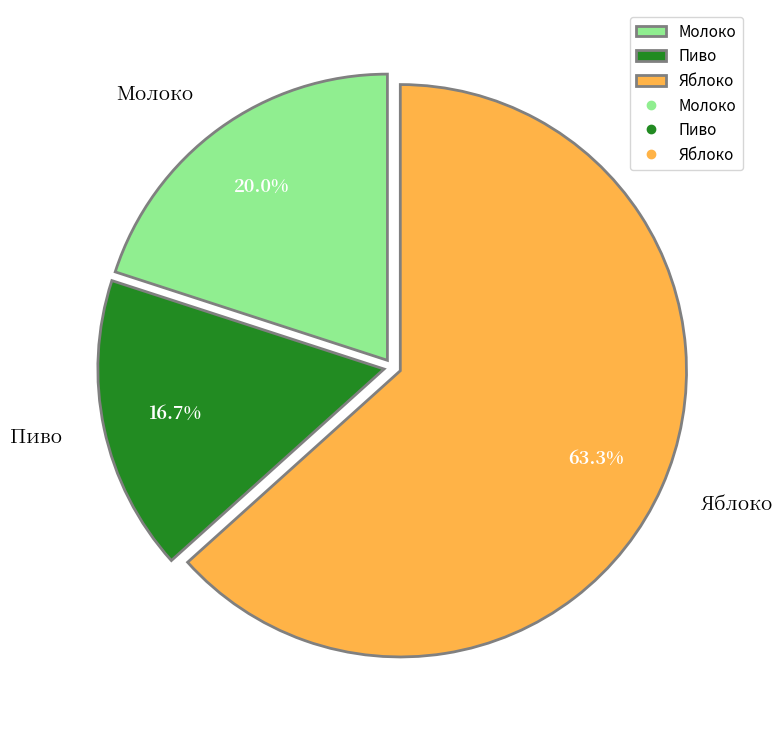

To the nearest percent, what is the average slice percentage?

33%